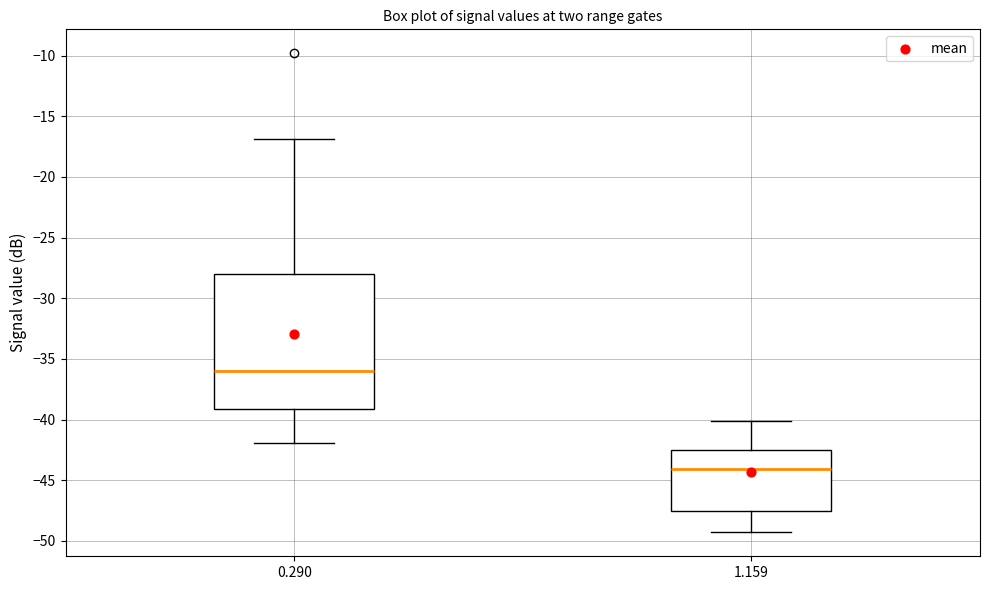

Where is the lower edge of the box at x = 1.159 on the y-axis? The values are not printed on the chart, so give them approximately, as read against the axis.

-47.5